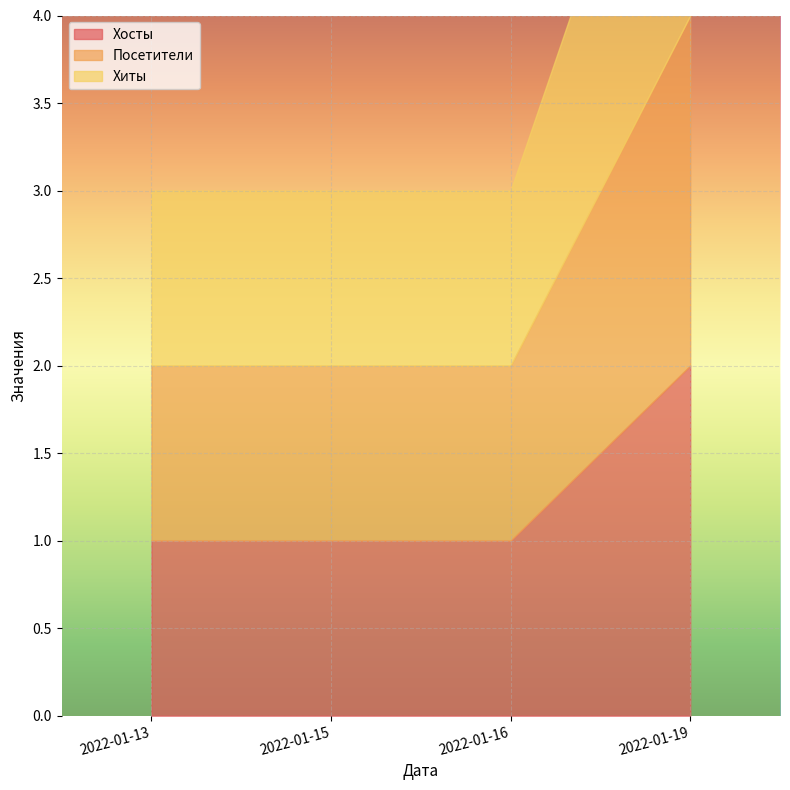

How many categories are shown in the chart?

4